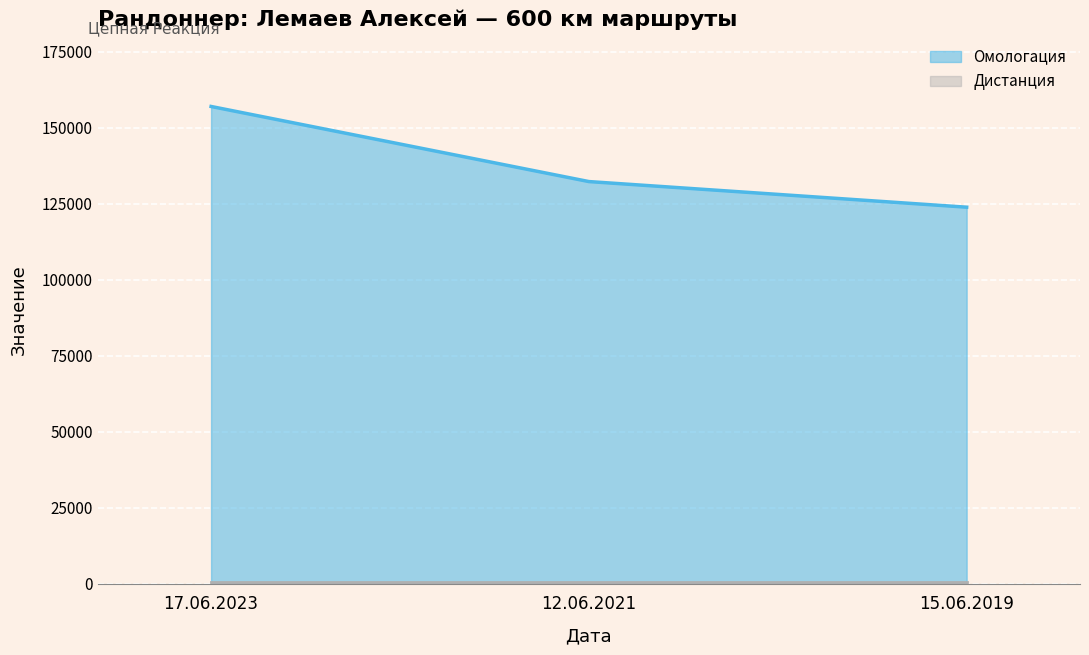

What is the difference between the maximum and minimum values?

33134